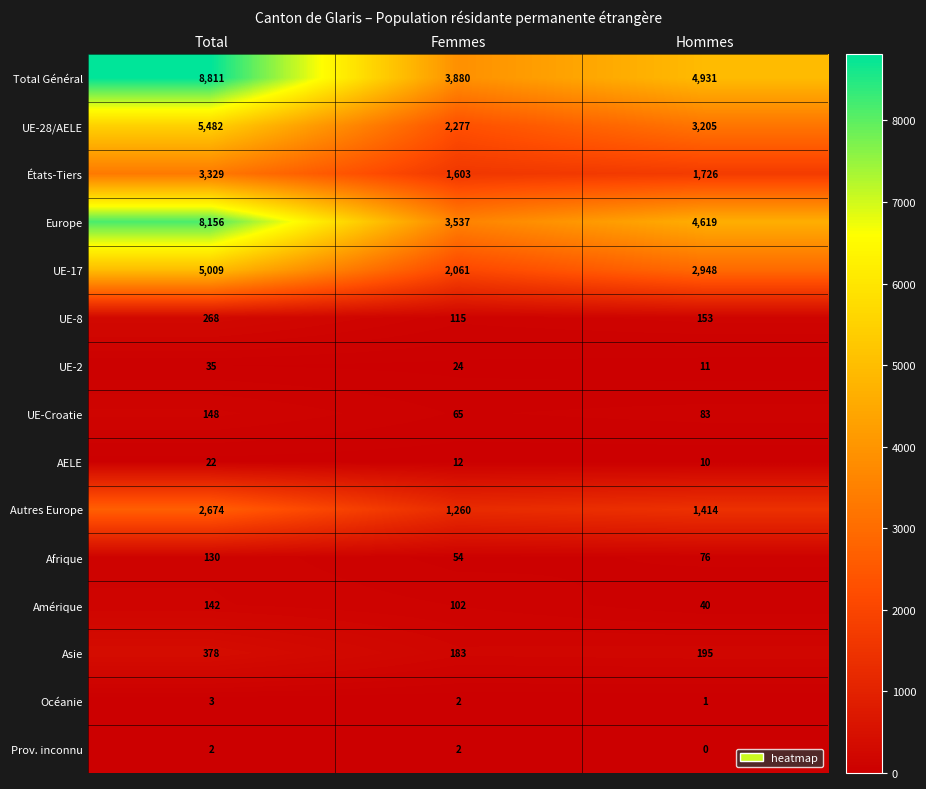

The value of UE-2 at Hommes is 4. True or false?

False